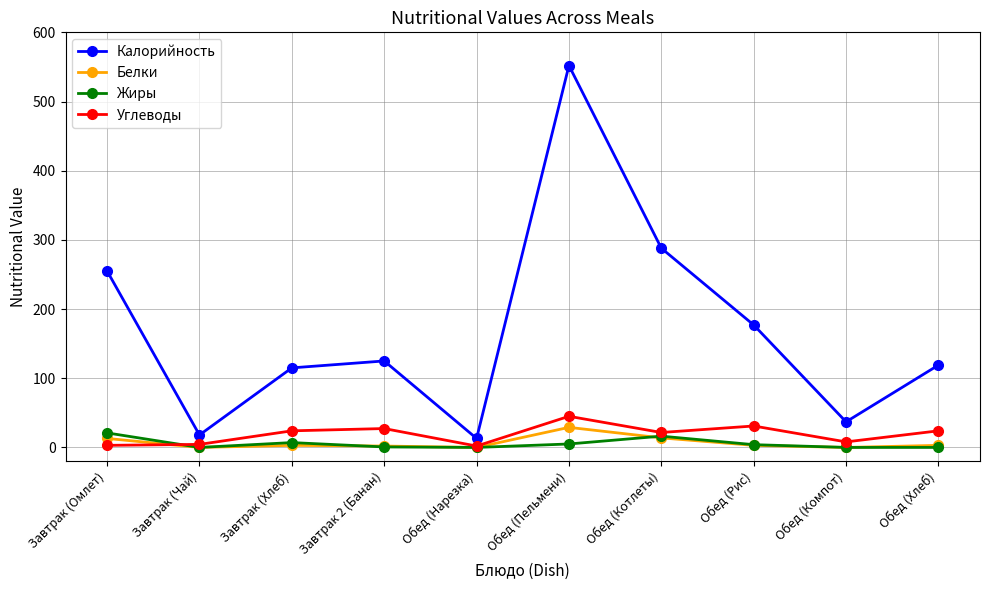

What is the total value across all series at Завтрак (Омлет)?

292.0